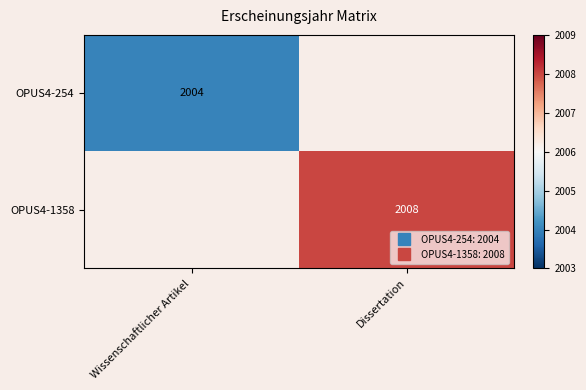

List the series in order of their peak value, lowest first.

OPUS4-254, OPUS4-1358